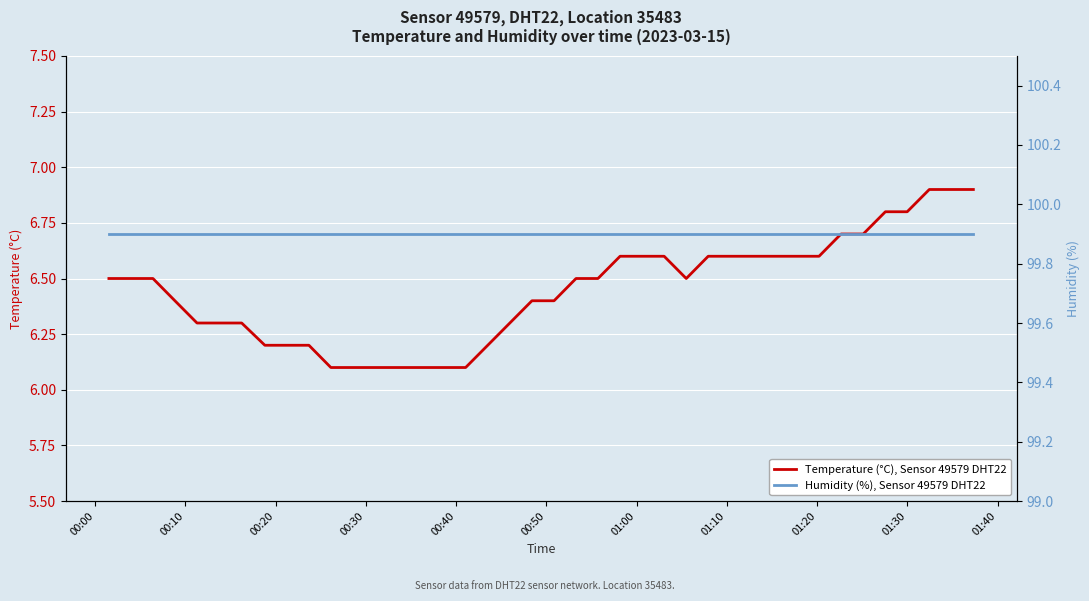

What is the minimum value for Temperature (°C), Sensor 49579 DHT22?

6.1